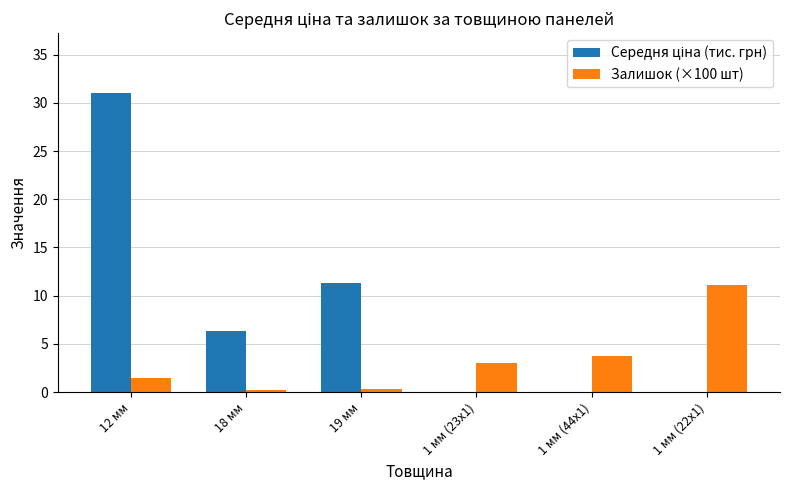

Between 1 мм (23x1) and 1 мм (44x1), which series saw the biggest shift?

Залишок (×100 шт)